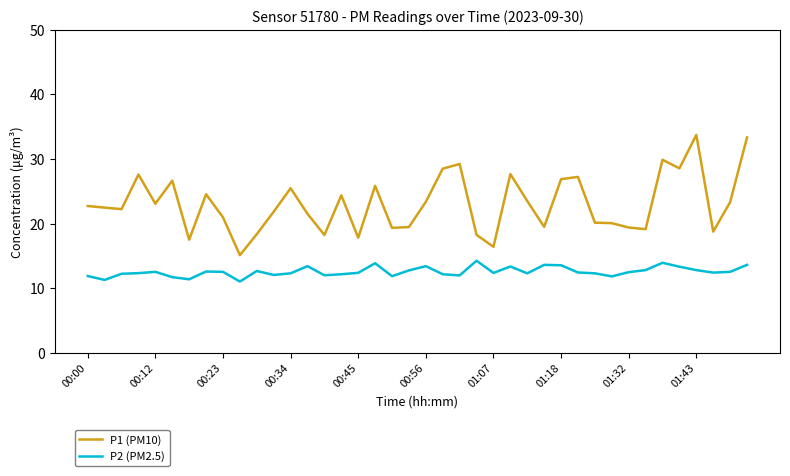

Which series has the largest total across all categories?

P1 (PM10)